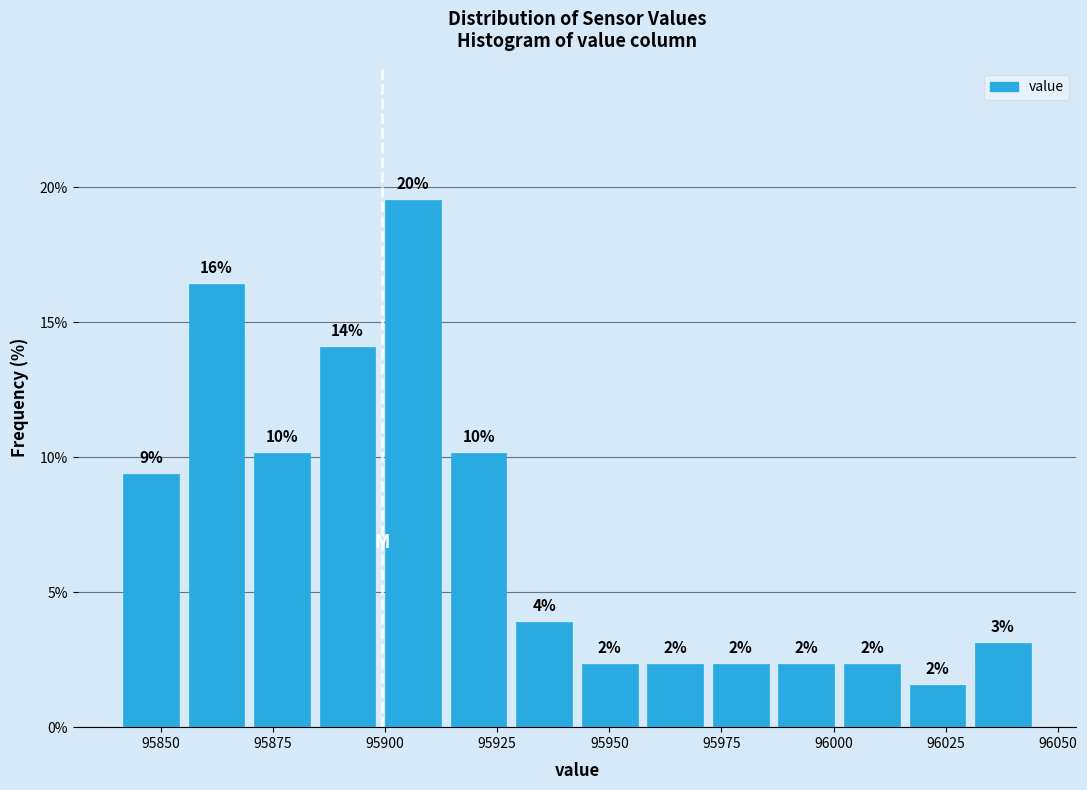

Read against the x-axis, roughly where is the centre of the tallest bar?

95905